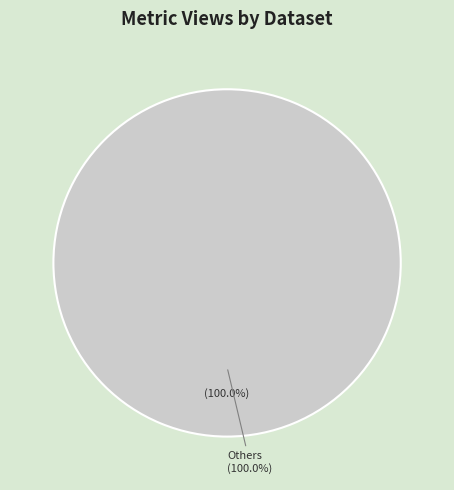

True or false: Propriedade Industrial accounts for 11% of the total.

False